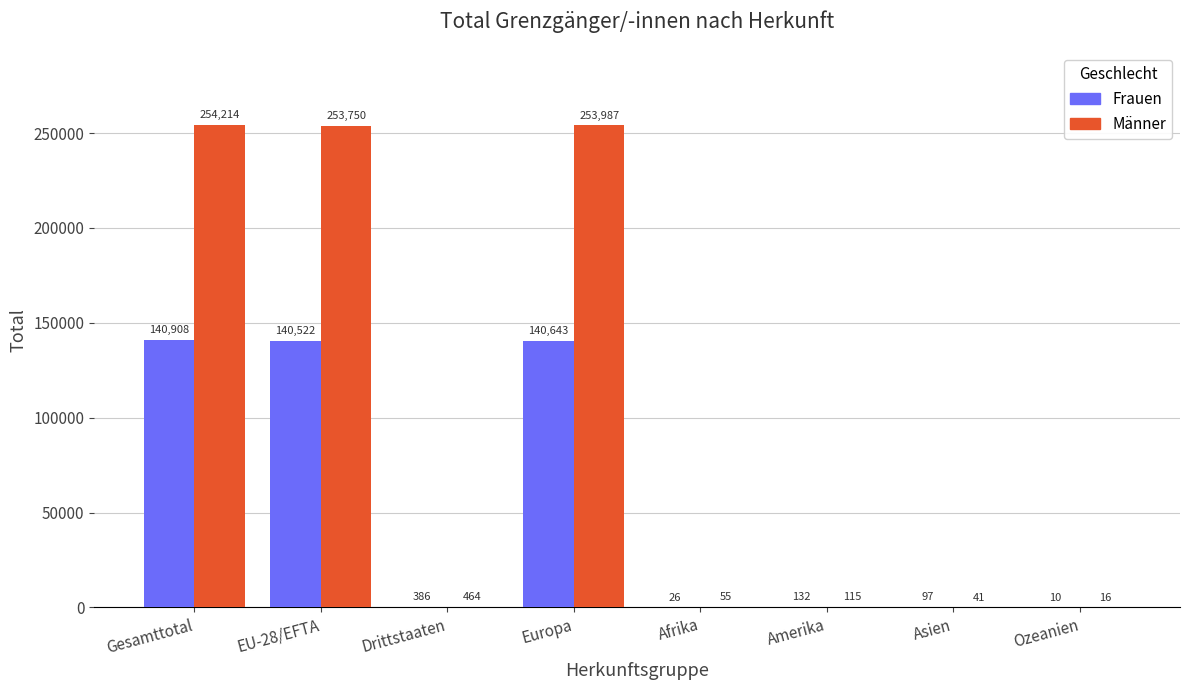

Which series changed the most between Europa and Asien?

Männer